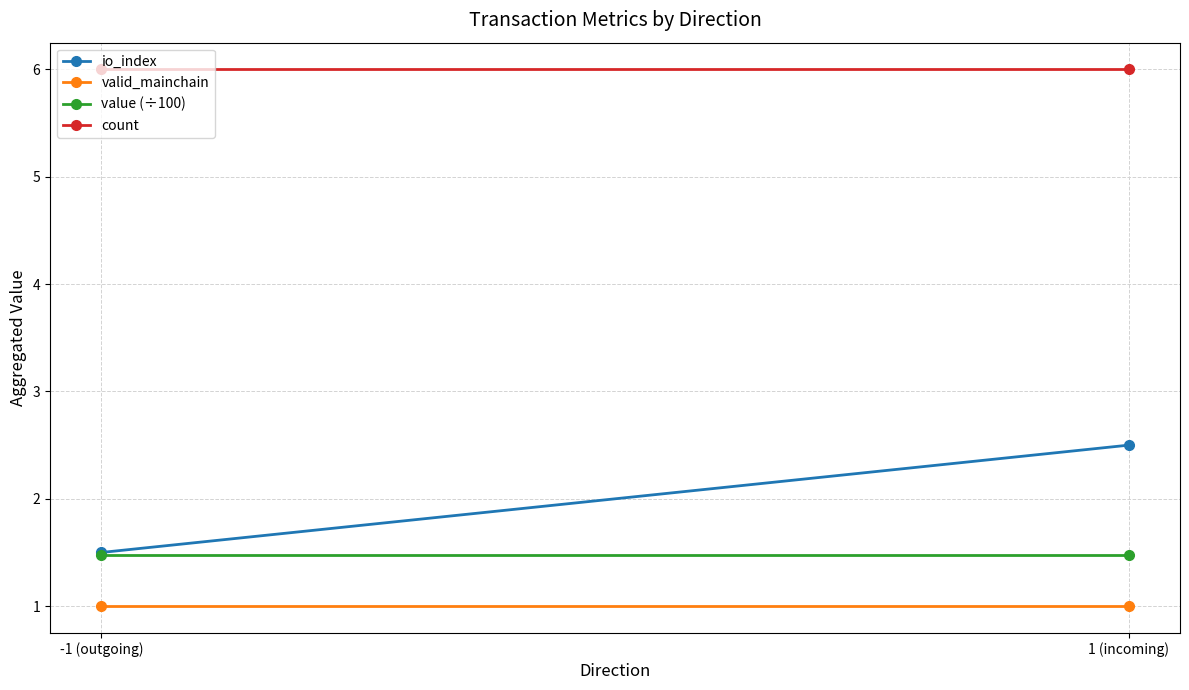

What is the label of the 1st point from the left?

-1 (outgoing)